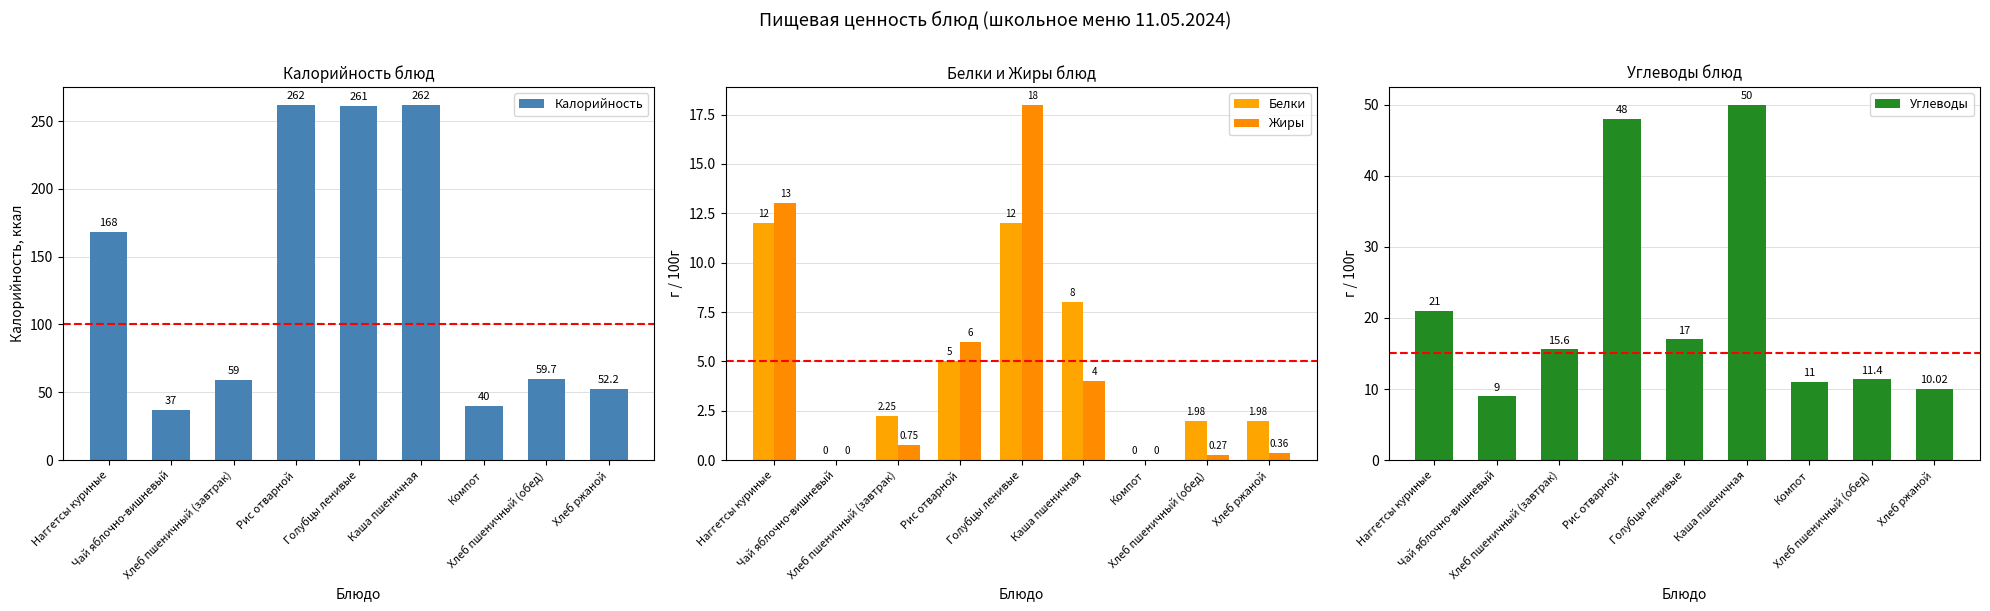

List the series in order of their peak value, highest first.

Калорийность, Углеводы, Жиры, Белки